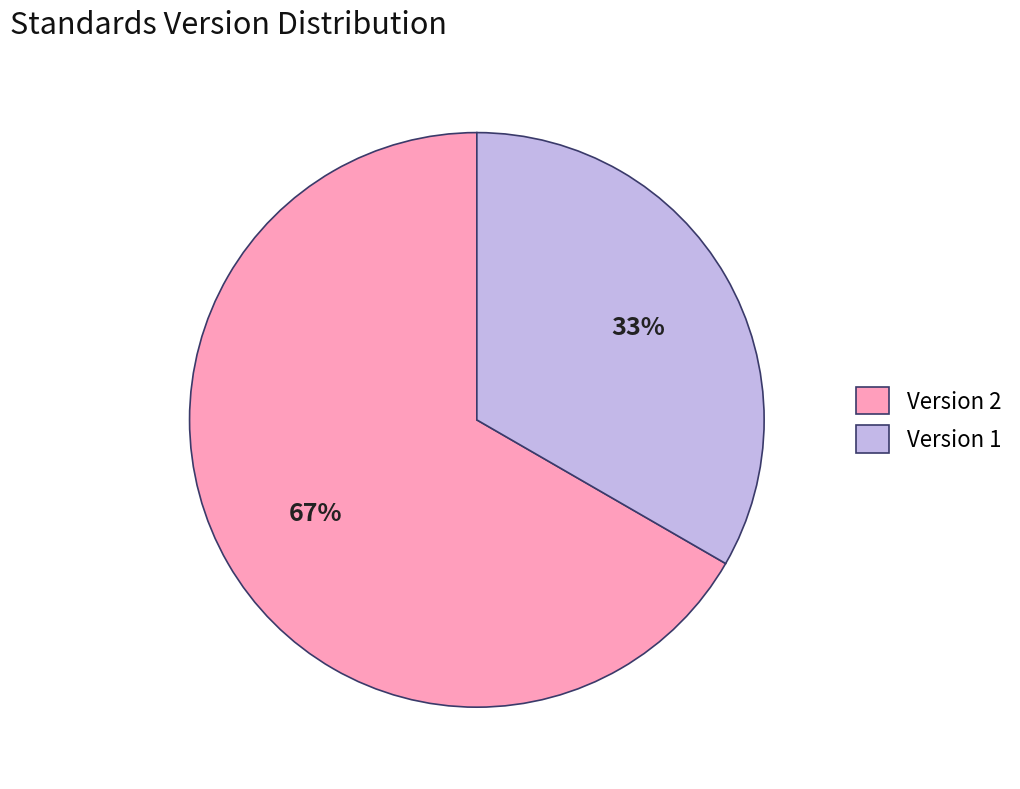

How many slices are in this pie chart?

2